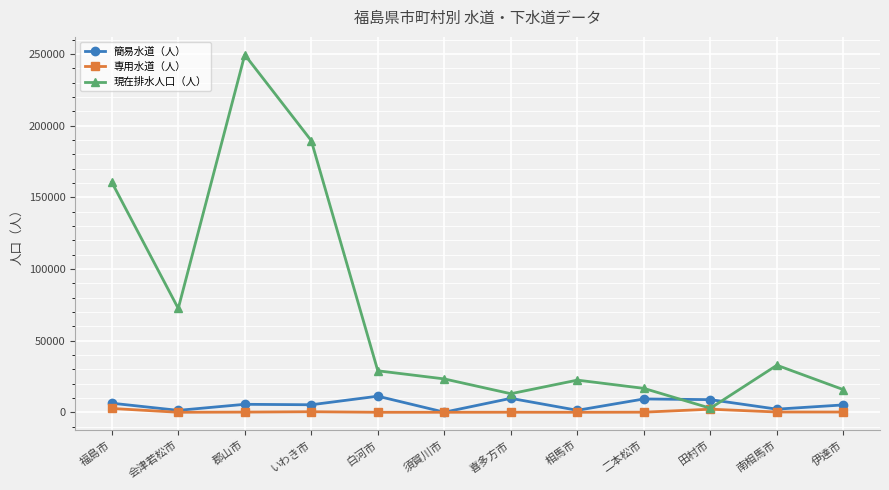

Which series has the widest spread of values?

現在排水人口（人）